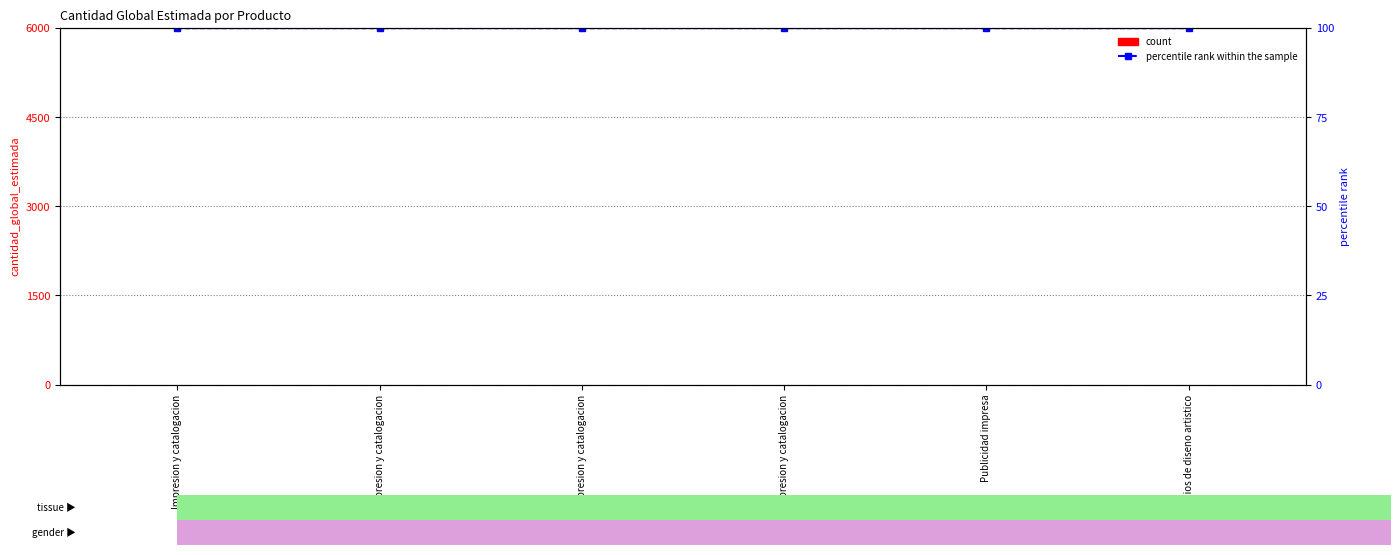

What is the sum of the percentile rank within the sample values at Impresion y catalogacion and Impresion y catalogacion?

200